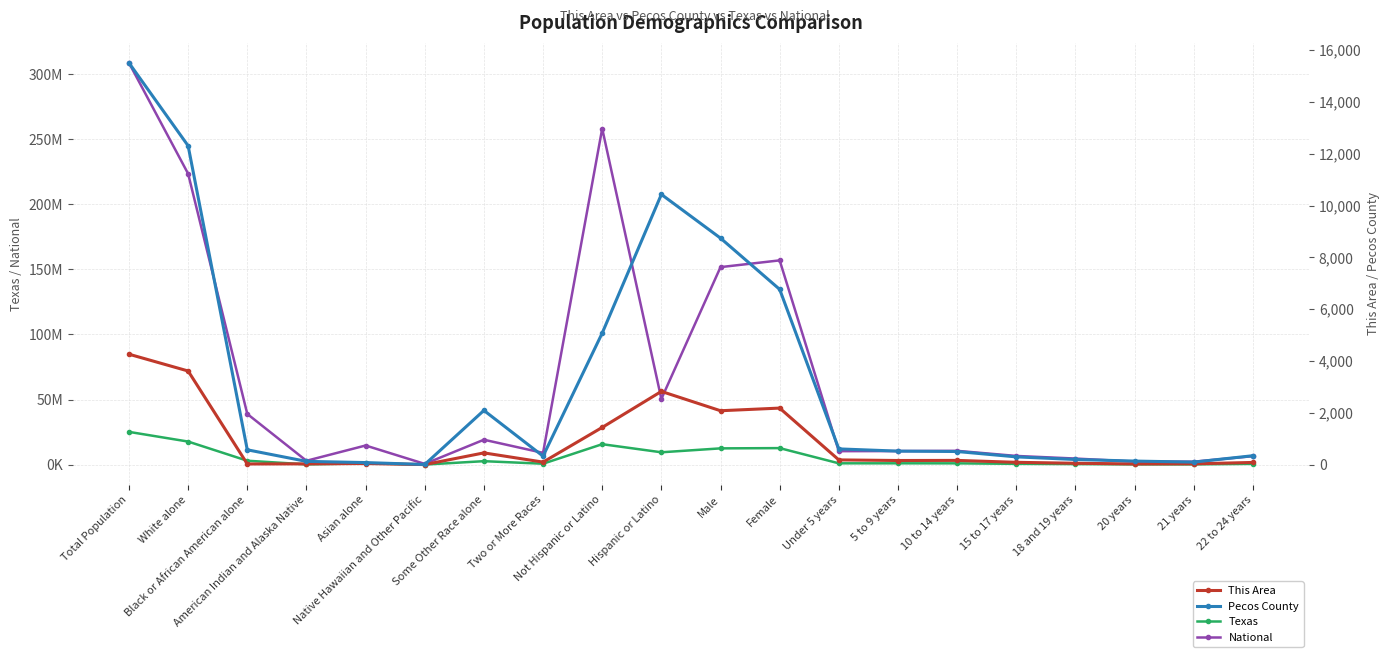

Rank the series by their maximum value, from highest to lowest.

National, Texas, Pecos County, This Area